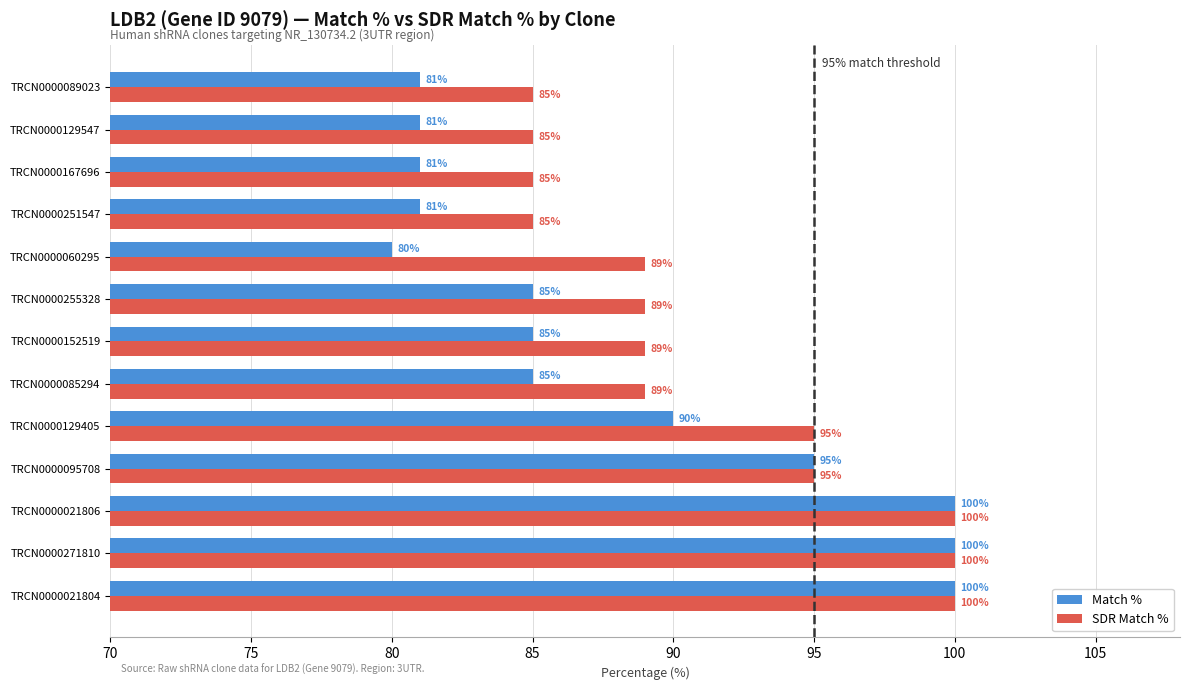

At how many categories does at least one series exceed 84?

13